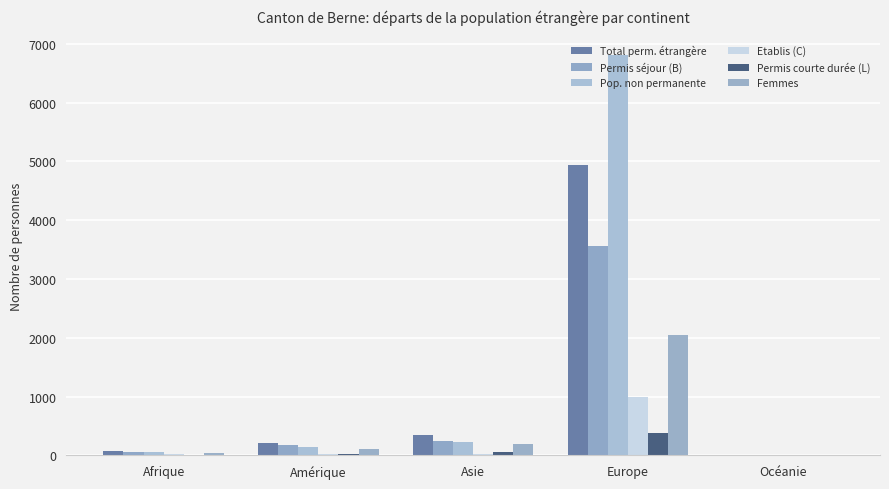

Between Europe and Océanie, which series saw the biggest shift?

Pop. non permanente